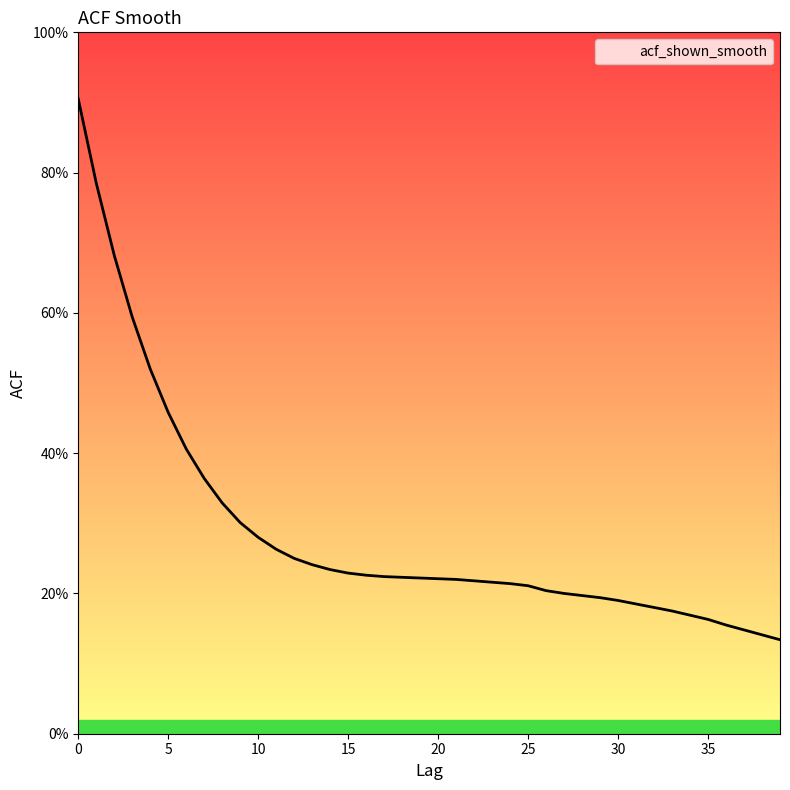

Is this an area chart (filled region under the line)?

Yes